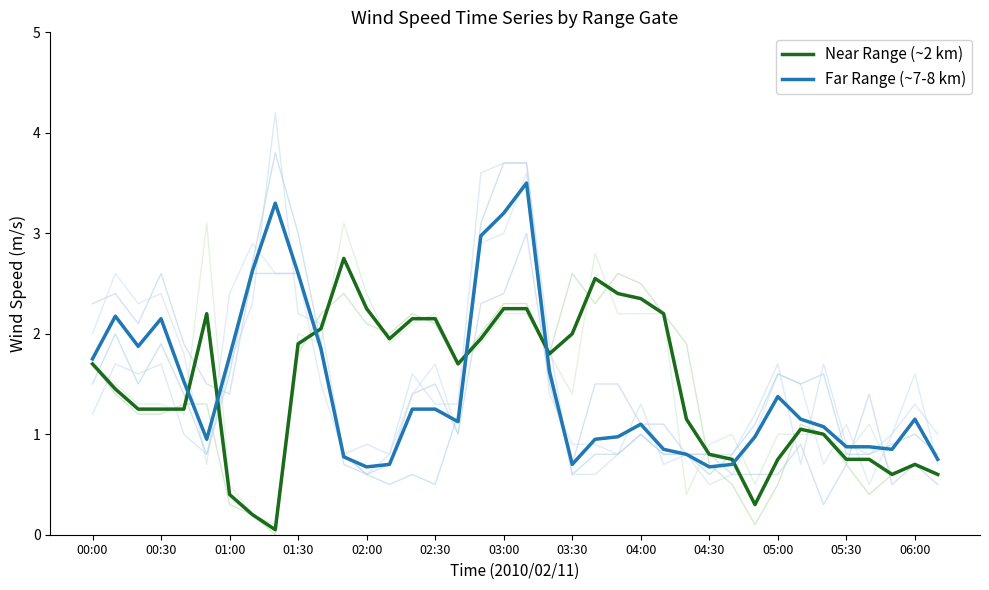

What is the label of the 16th point from the left?

02:30